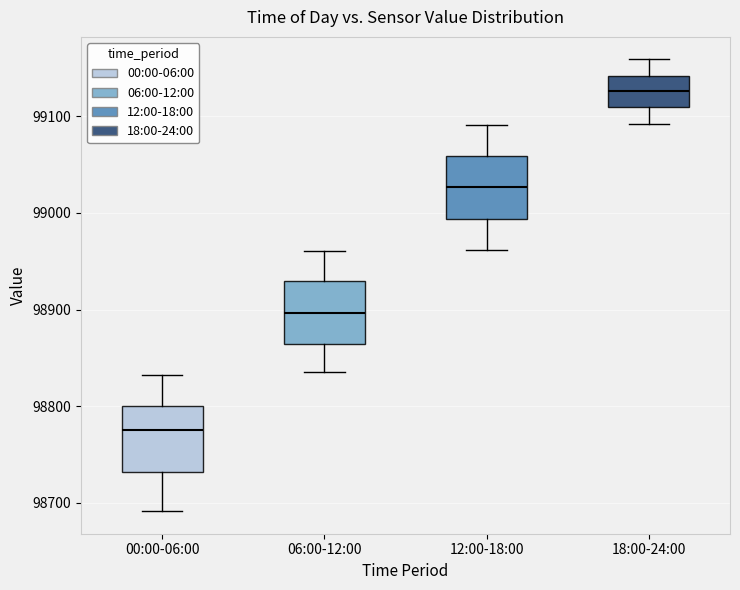

Reading left to right, read every box against the y-axis: the position of its median line, the range the box covers, and the ends of its whiskers. The values are not printed on the chart, so give them approximately, as read against the axis.

00:00-06:00: median 98780, box 98730 to 98800, whiskers 98690 to 98830
06:00-12:00: median 98900, box 98860 to 98930, whiskers 98840 to 98960
12:00-18:00: median 99030, box 98990 to 99060, whiskers 98960 to 99090
18:00-24:00: median 99130, box 99110 to 99140, whiskers 99090 to 99160